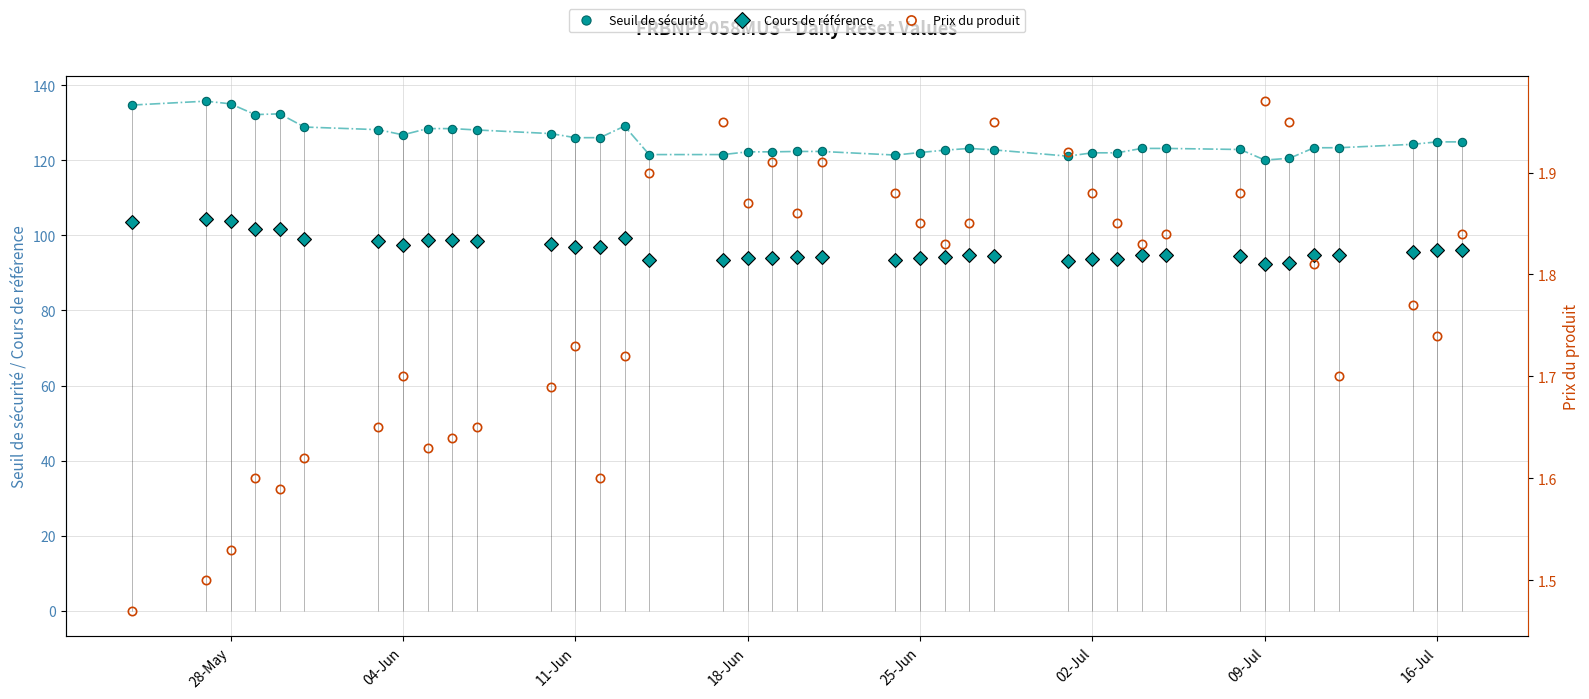

True or false: Seuil de sécurité has more than 2 interior local peaks.

True